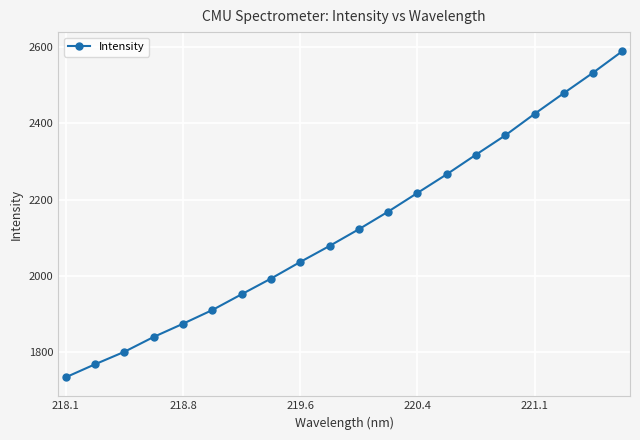

True or false: the data has more than 0 interior local peaks.

False